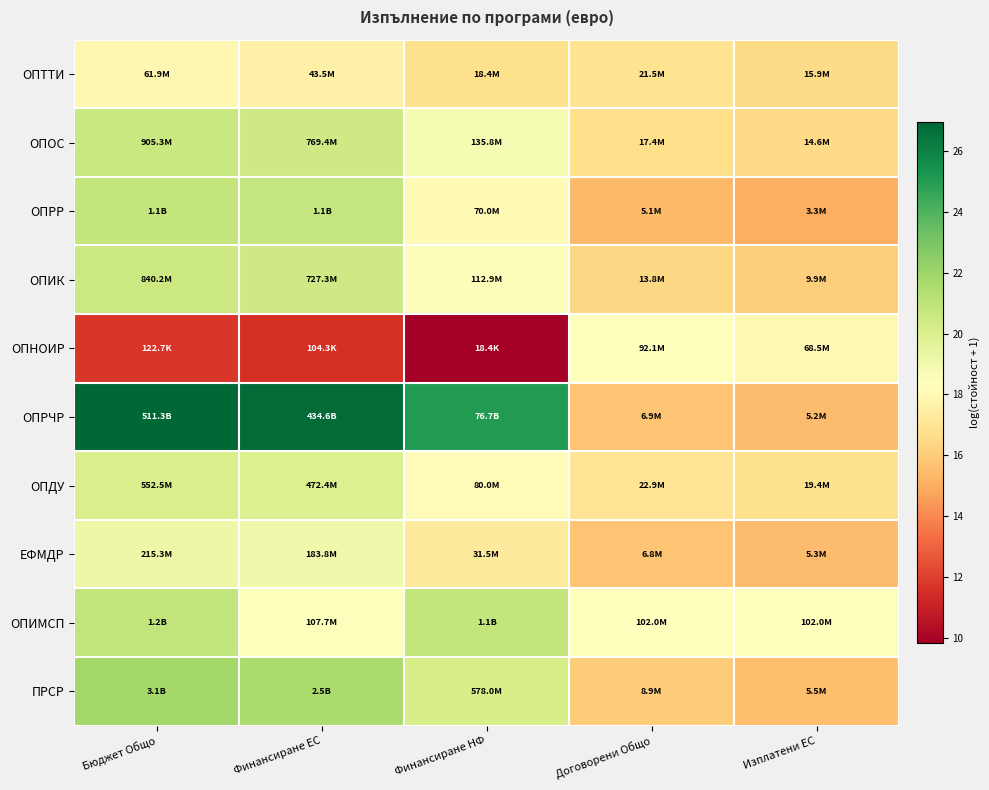

Which label corresponds to the largest value in the chart?

Бюджет Общо